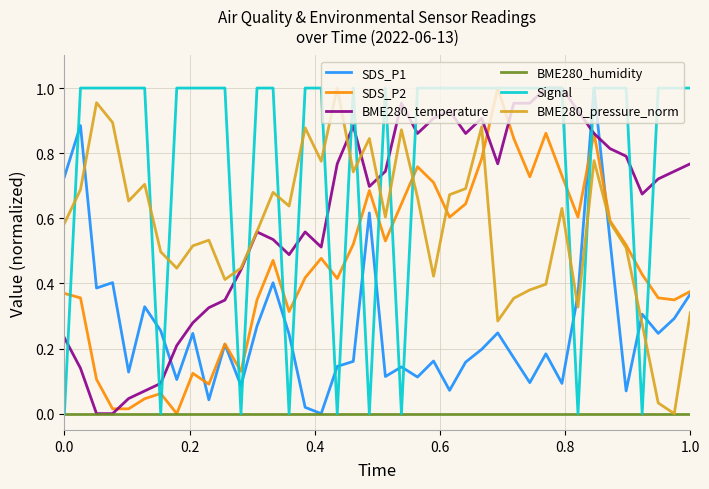

How many lines are shown in the chart?

6